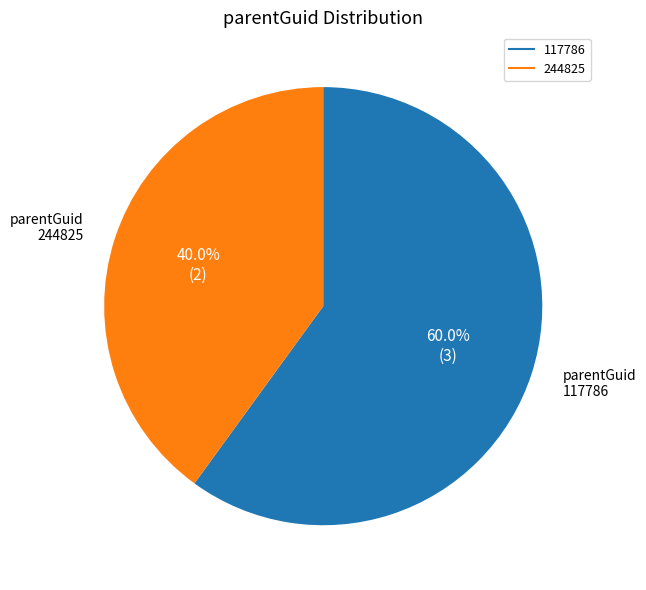

Does any single category account for the majority?

Yes